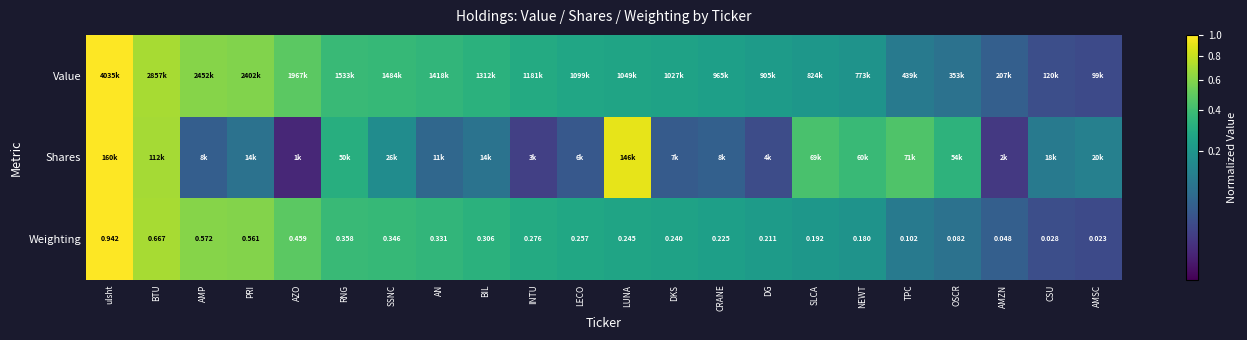

Rank the categories by Weighting value from highest to lowest.

ulsht, BTU, AMP, PRI, AZO, RNG, SSNC, AN, BIL, INTU, LECO, LUNA, DKS, CRANE, DG, SLCA, NEWT, TPC, OSCR, AMZN, CSU, AMSC